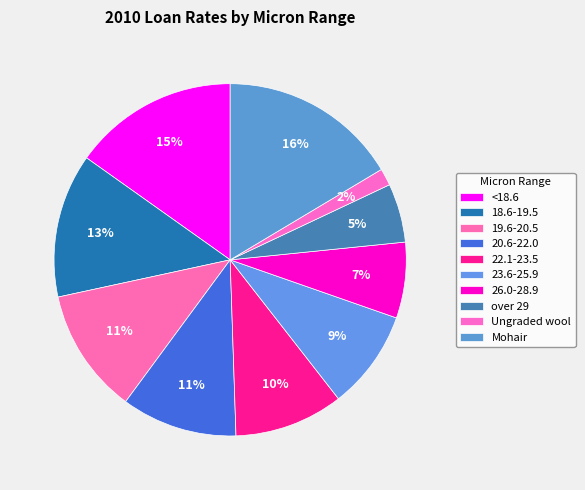

How many slices are in this pie chart?

10